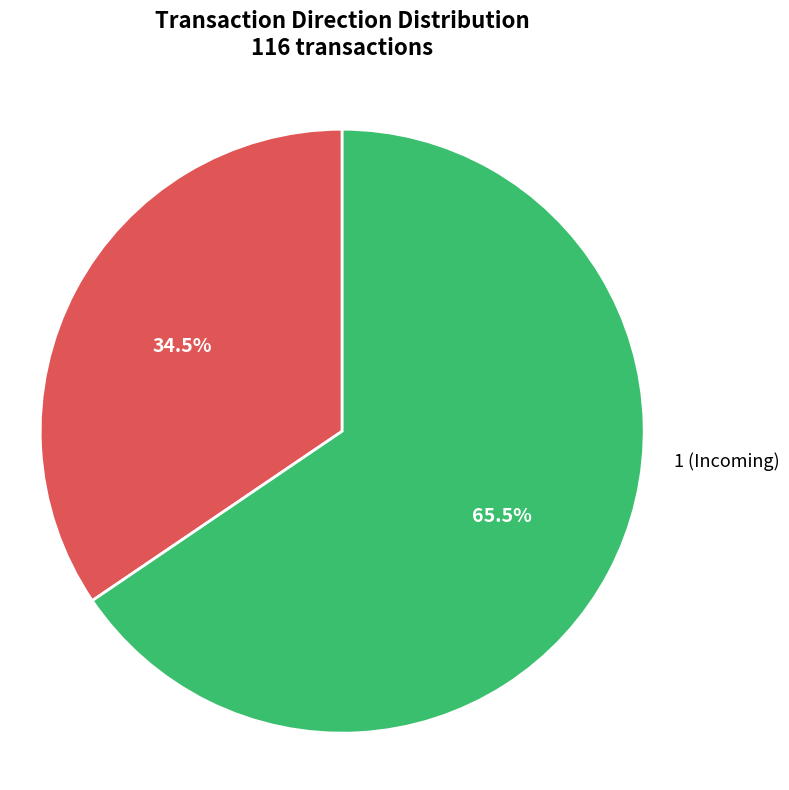

What is the largest slice in the pie chart?

1